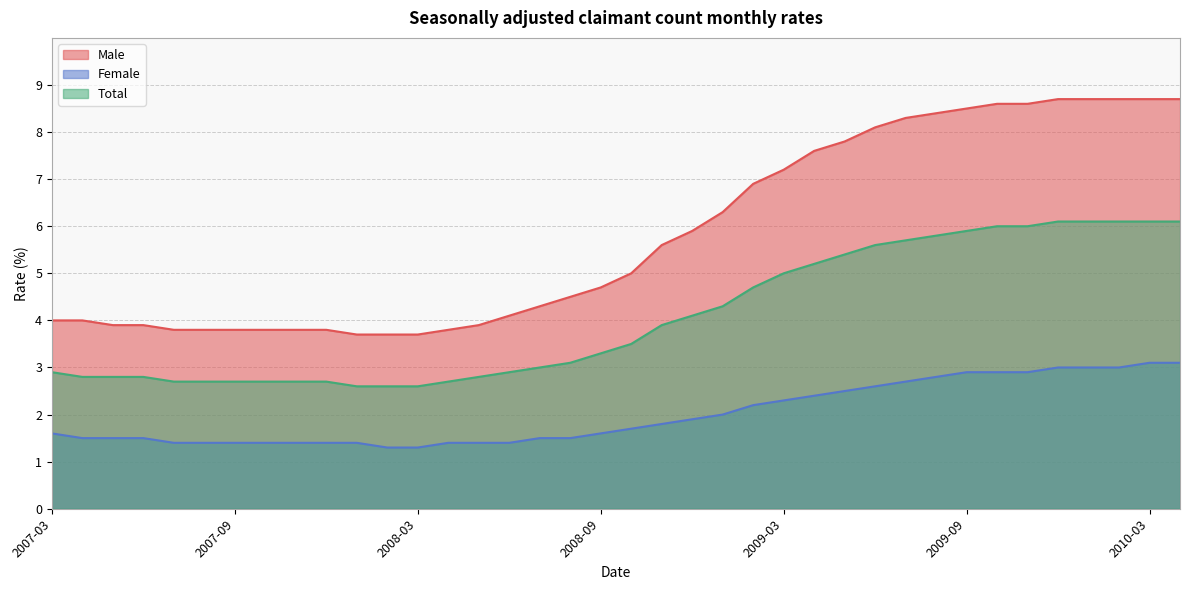

Which series changed the most between 2009-04 and 2009-07?

Male